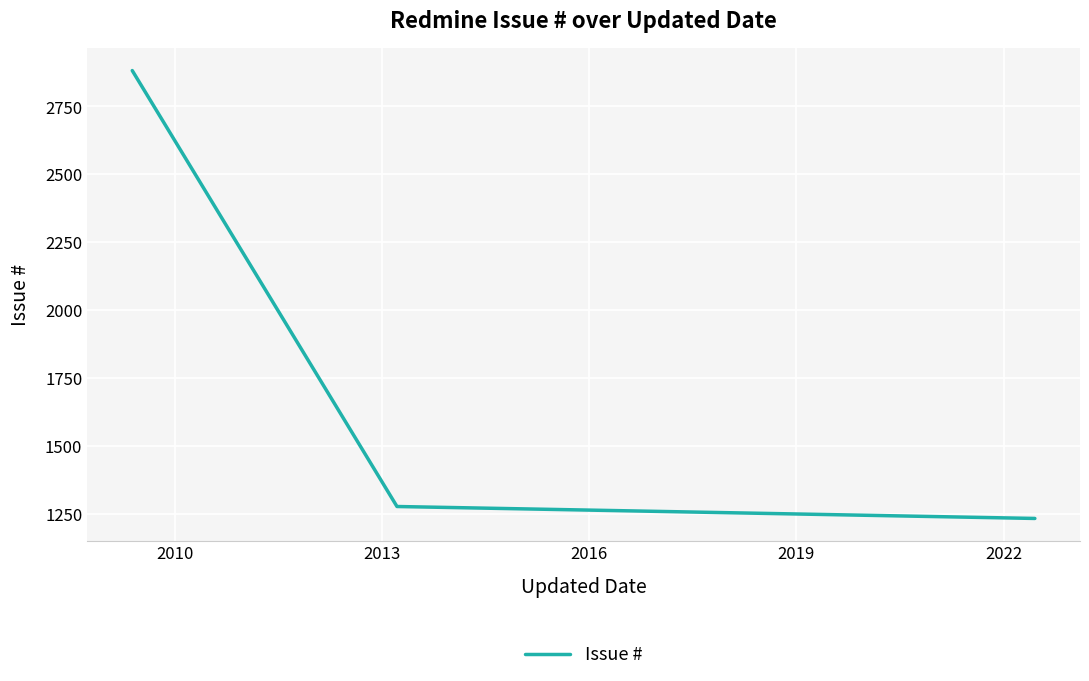

What is the minimum value shown in the chart?

1233